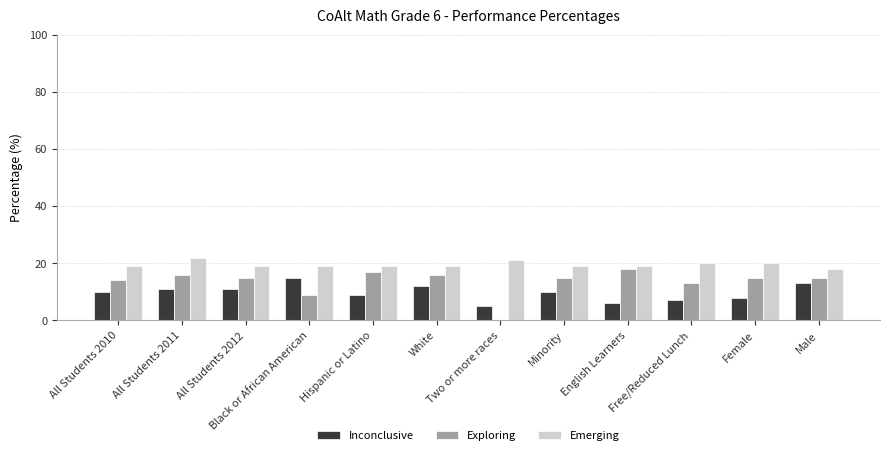

How many groups of bars are there?

12